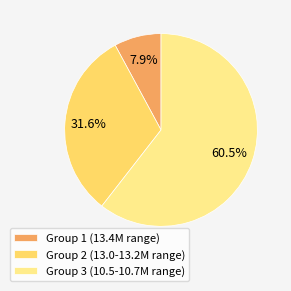

Rank the categories by value from lowest to highest.

Group 1 (13.4M range), Group 2 (13.0-13.2M range), Group 3 (10.5-10.7M range)